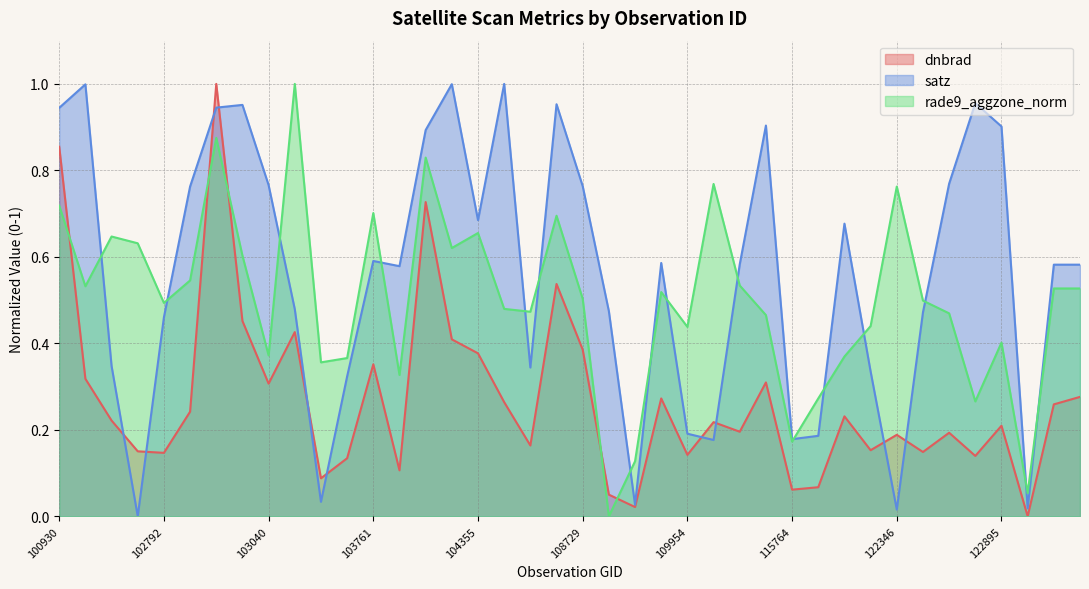

What is the average value of the dnbrad series?

0.3